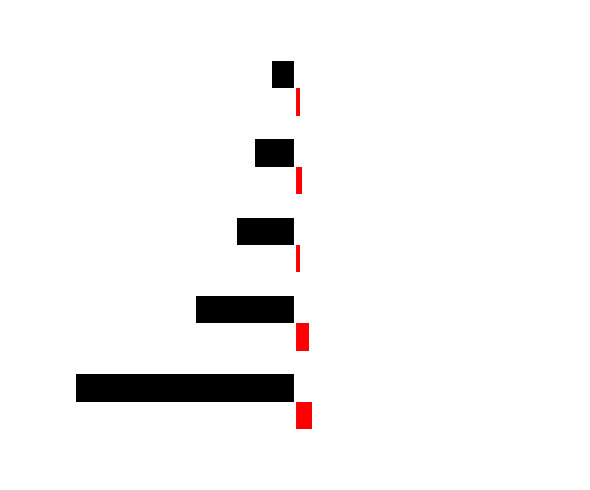

How many bars are there in each group?

2